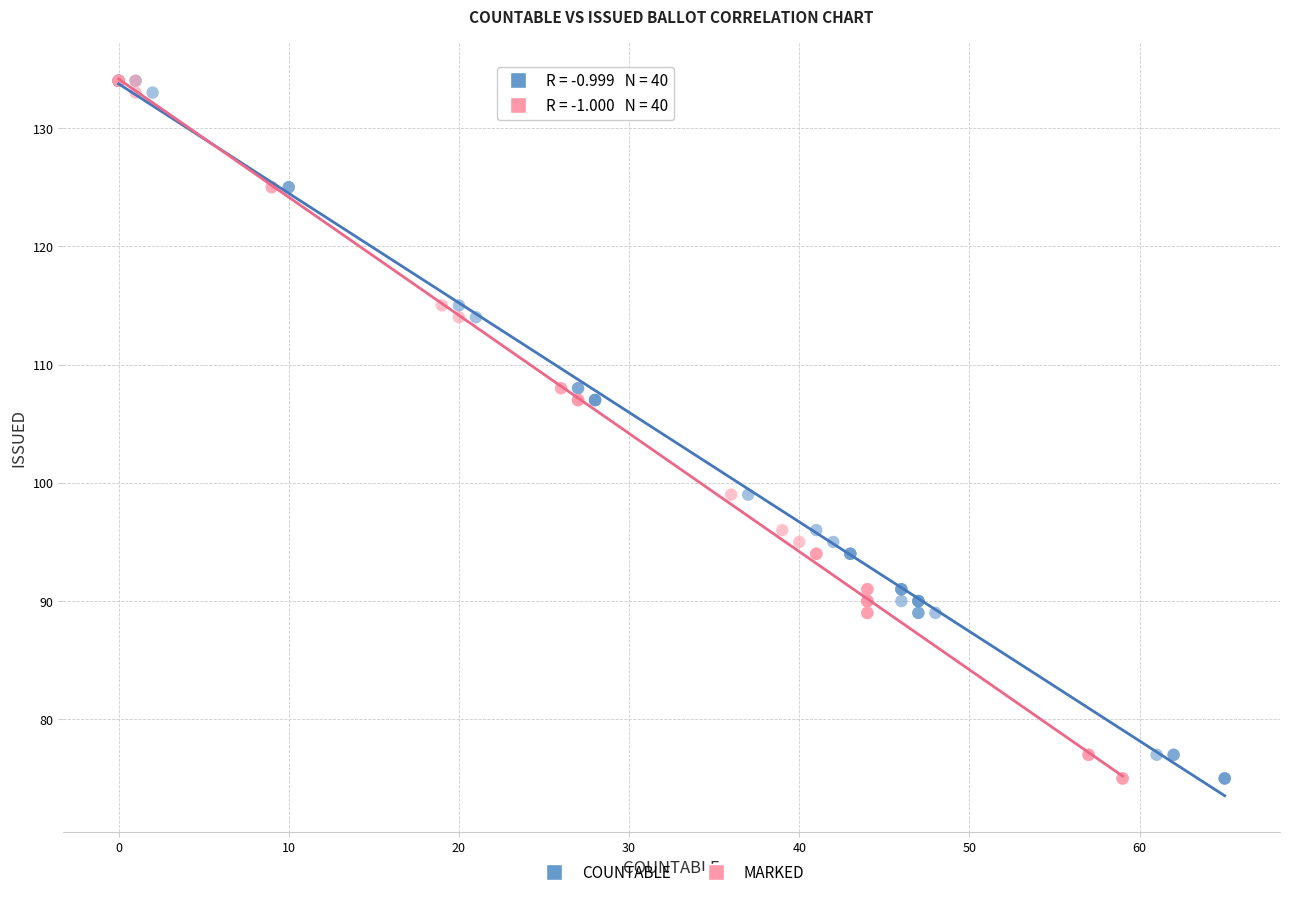

What are all the series names shown in the legend?

COUNTABLE, MARKED